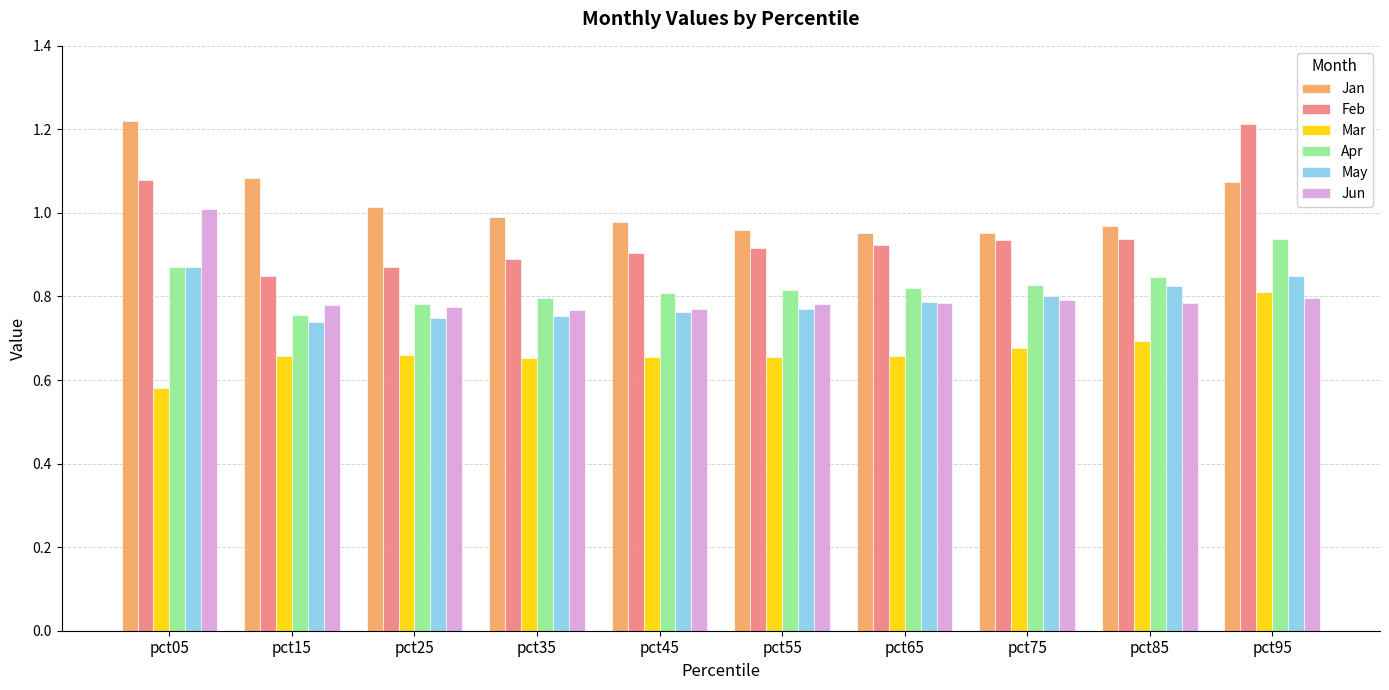

At how many categories does at least one series exceed 0?

10